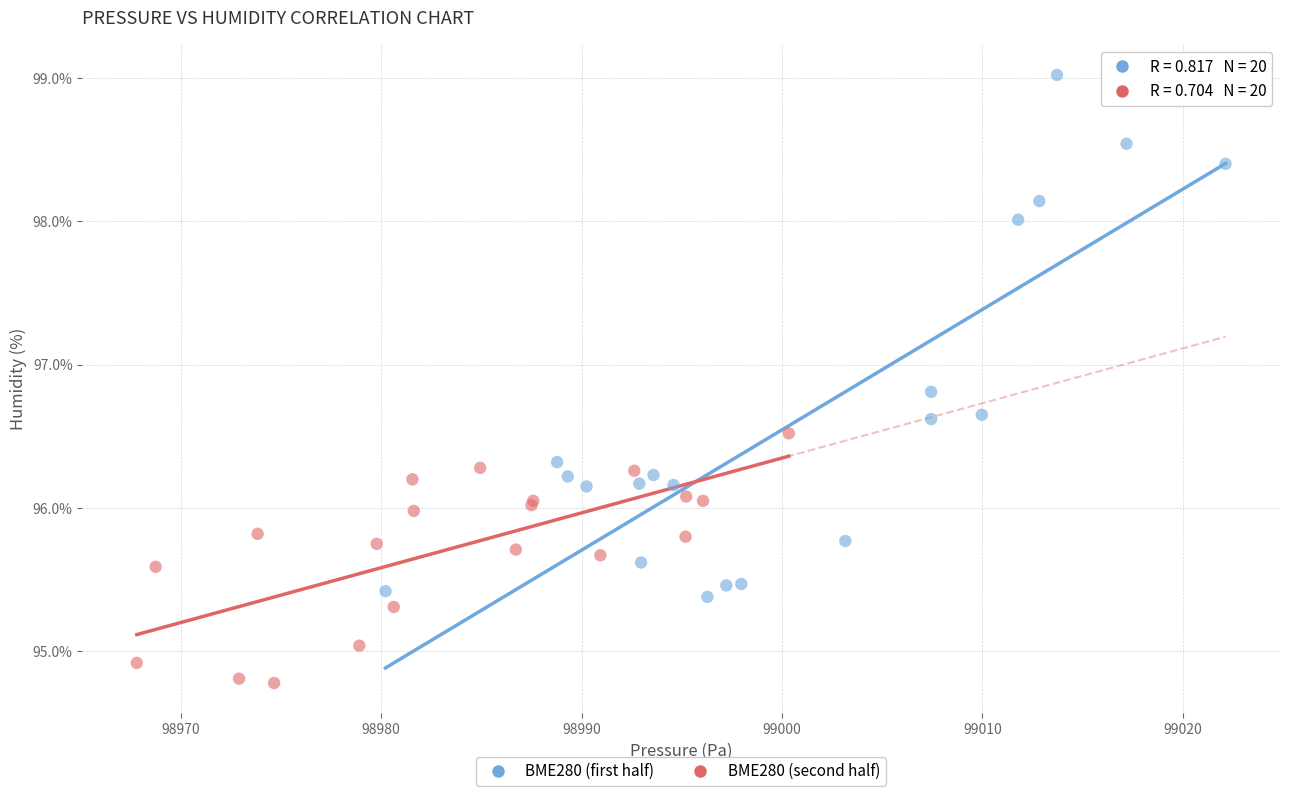

Which series contains the highest Y value?

BME280 (first half)